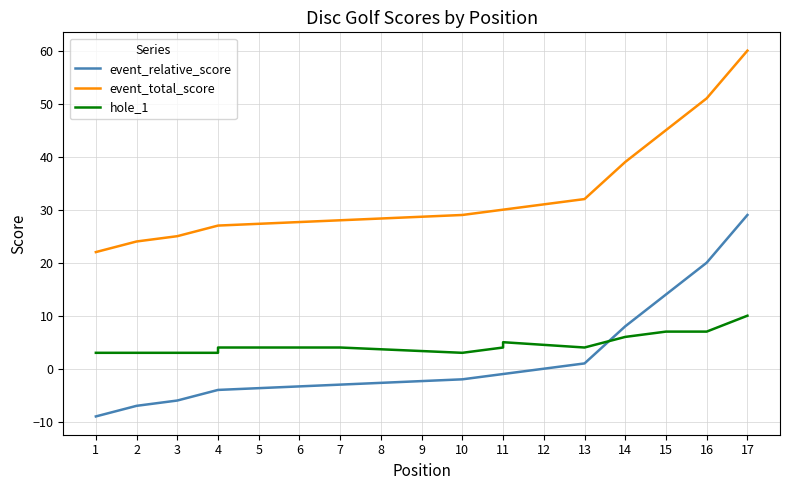

Which category has the highest value in the event_relative_score series?

17